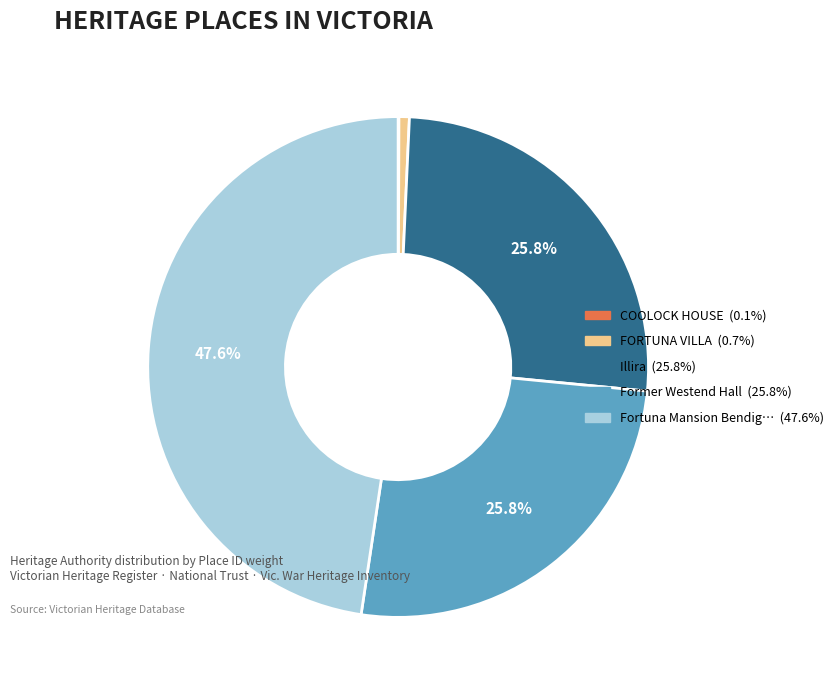

Is there a majority slice in this chart?

No